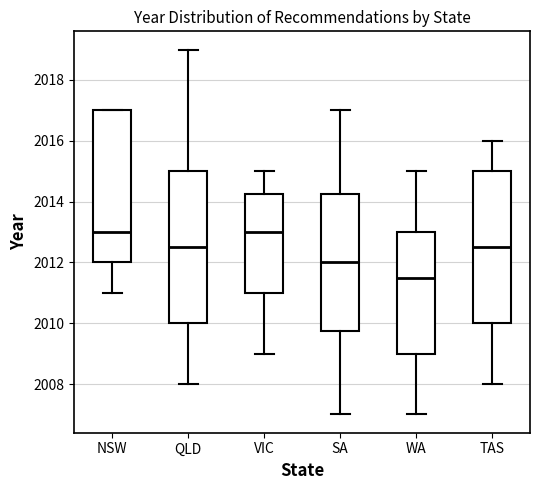

Reading left to right, read every box against the y-axis: the position of its median line, the range the box covers, and the ends of its whiskers. The values are not printed on the chart, so give them approximately, as read against the axis.

NSW: median 2013.0, box 2012.0 to 2017.0, whiskers 2011.0 to 2017.0
QLD: median 2012.6, box 2010.0 to 2015.0, whiskers 2008.0 to 2019.0
VIC: median 2013.0, box 2011.0 to 2014.2, whiskers 2009.0 to 2015.0
SA: median 2012.0, box 2009.8 to 2014.2, whiskers 2007.0 to 2017.0
WA: median 2011.6, box 2009.0 to 2013.0, whiskers 2007.0 to 2015.0
TAS: median 2012.6, box 2010.0 to 2015.0, whiskers 2008.0 to 2016.0